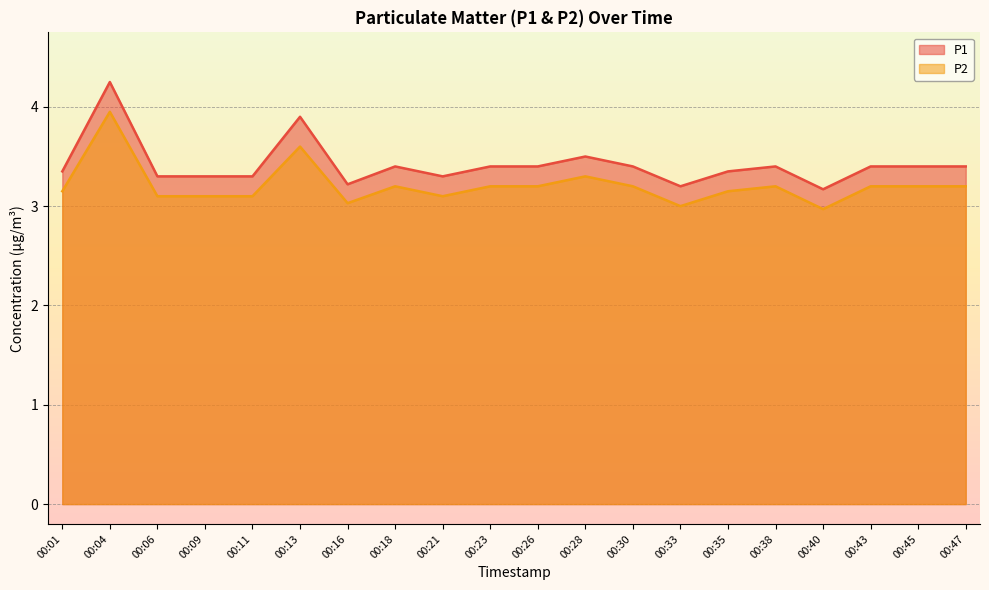

How many data points does each series have?

20